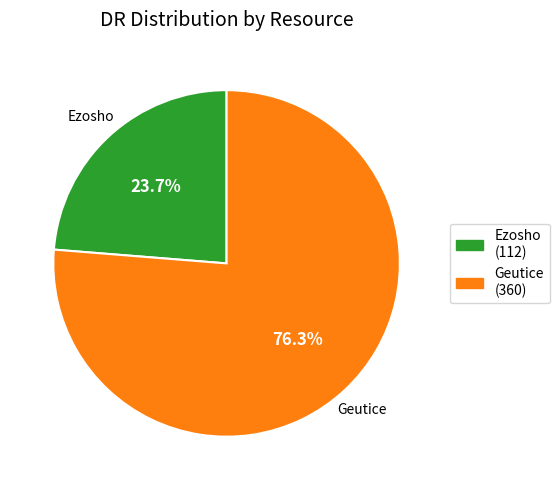

Which category has the biggest portion of the pie?

Geutice